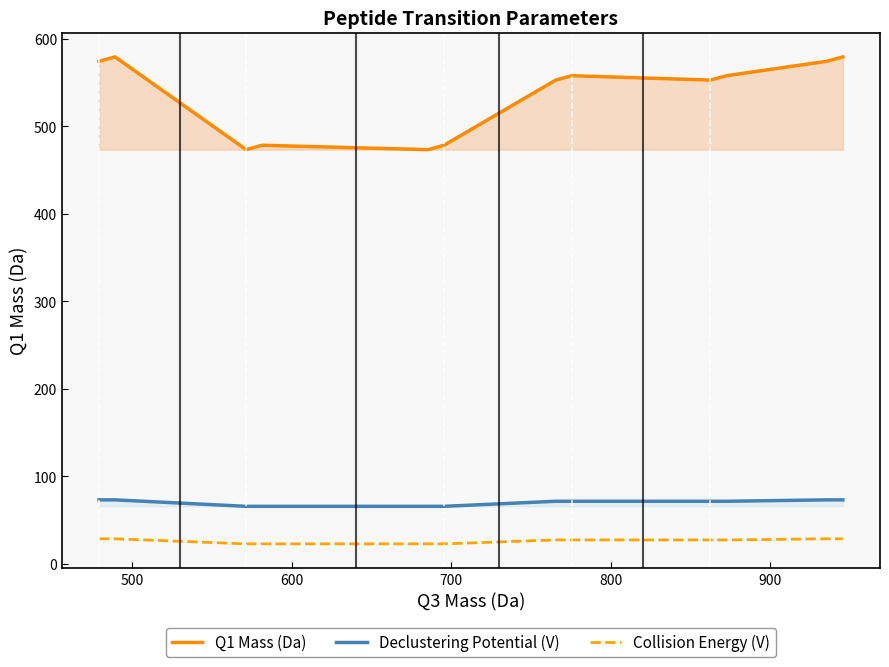

True or false: Collision Energy (V) has more than 1 points higher than both neighbors.

False